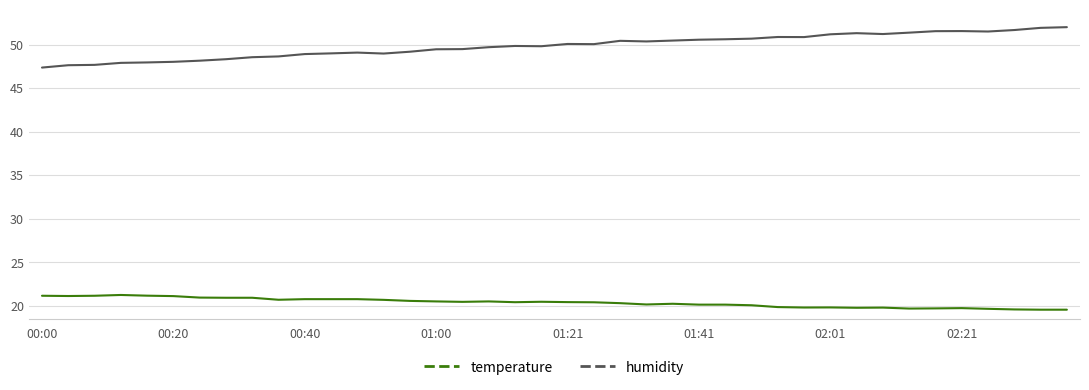

List the series in order of their peak value, lowest first.

temperature, humidity